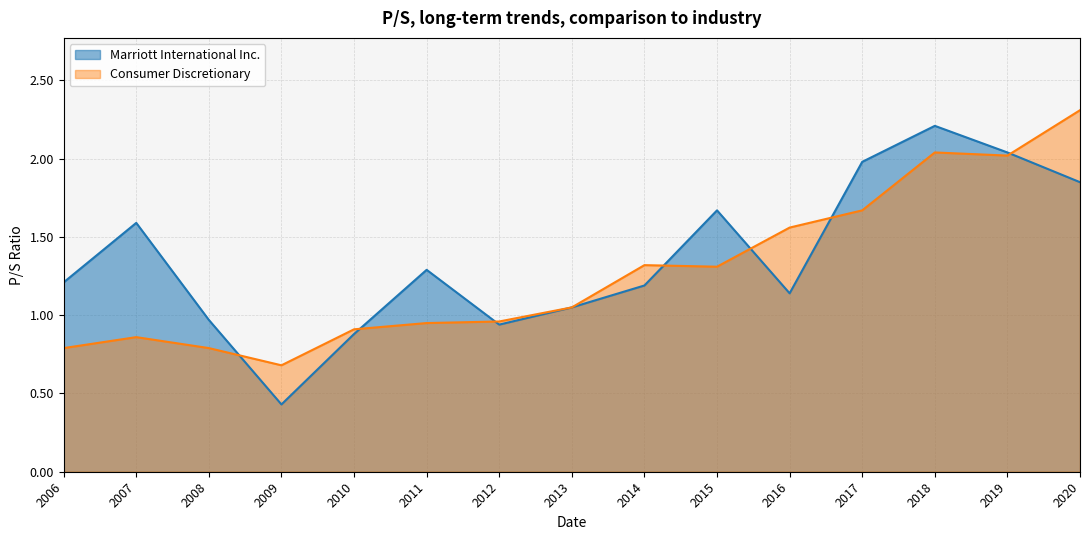

In Marriott International Inc., how many points are higher than both neighbors (excluding endpoints)?

4